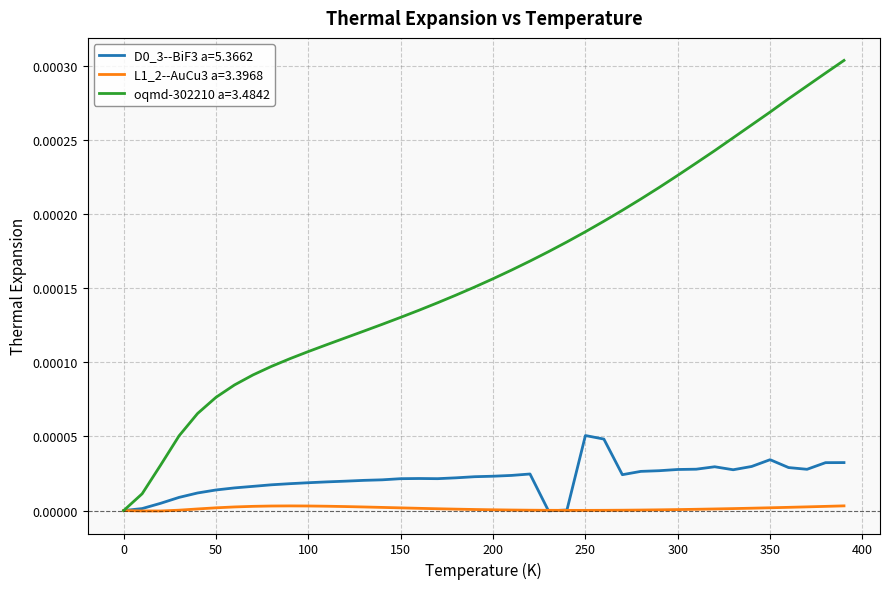

Which series has the largest range (max minus min)?

oqmd-302210 a=3.4842